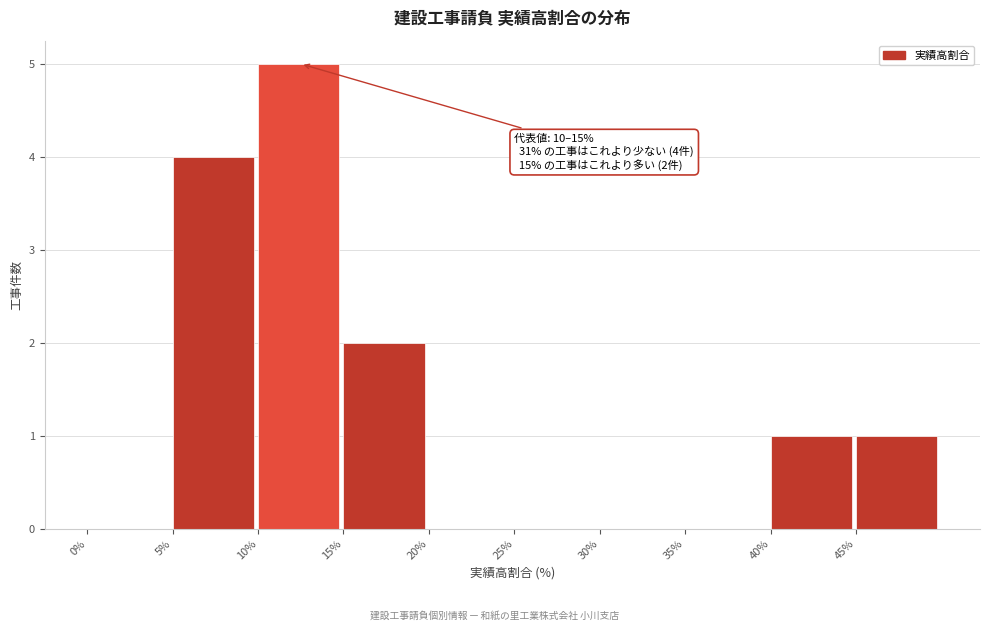

Which range on the x-axis has the tallest bar?

10 to 15